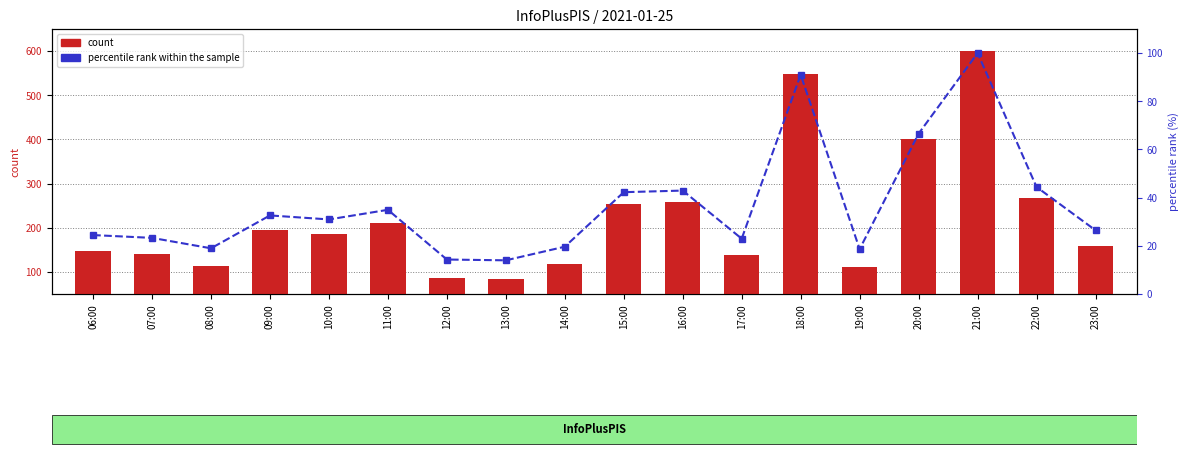

List the series in order of their peak value, highest first.

count, percentile rank within the sample